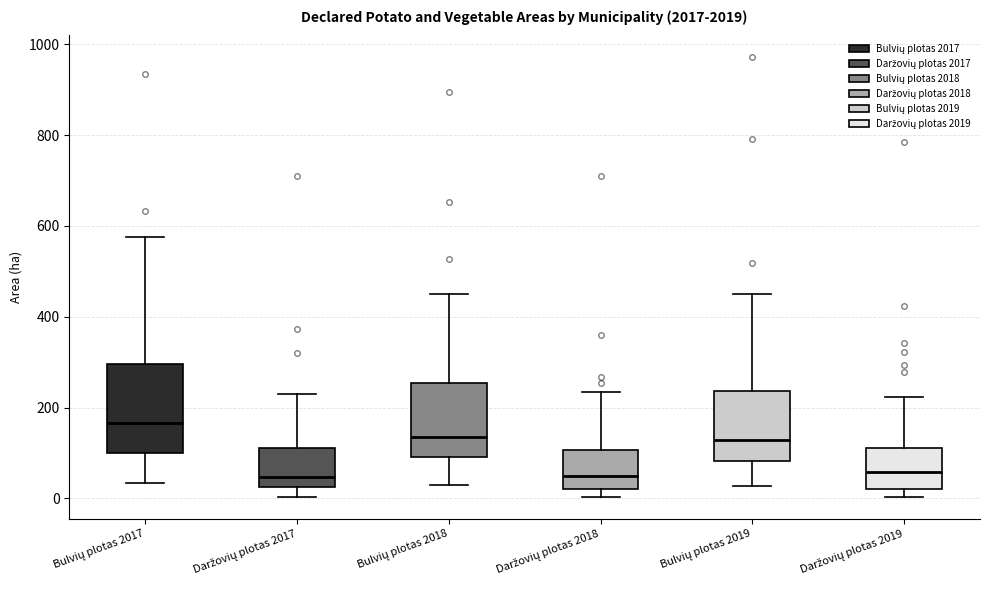

Where is the upper edge of the box for Bulvių plotas 2019 on the y-axis? The values are not printed on the chart, so give them approximately, as read against the axis.

240